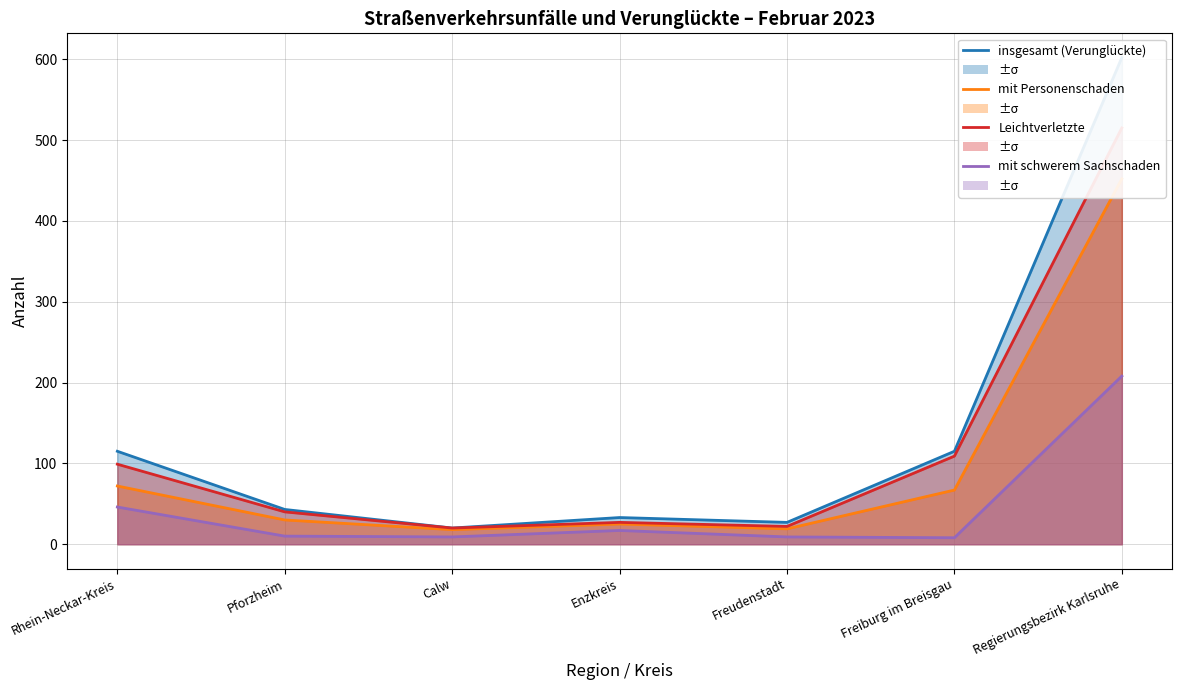

What are all the series names shown in the legend?

insgesamt (Verunglückte), mit Personenschaden, Leichtverletzte, mit schwerem Sachschaden